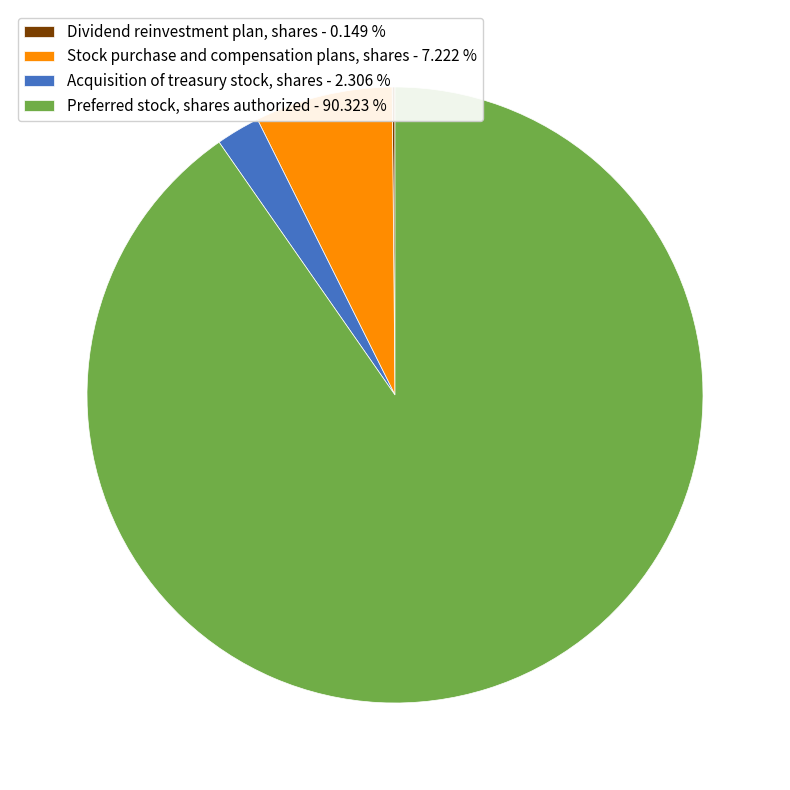

Which category has the biggest portion of the pie?

Preferred stock, shares authorized - 90.323 %